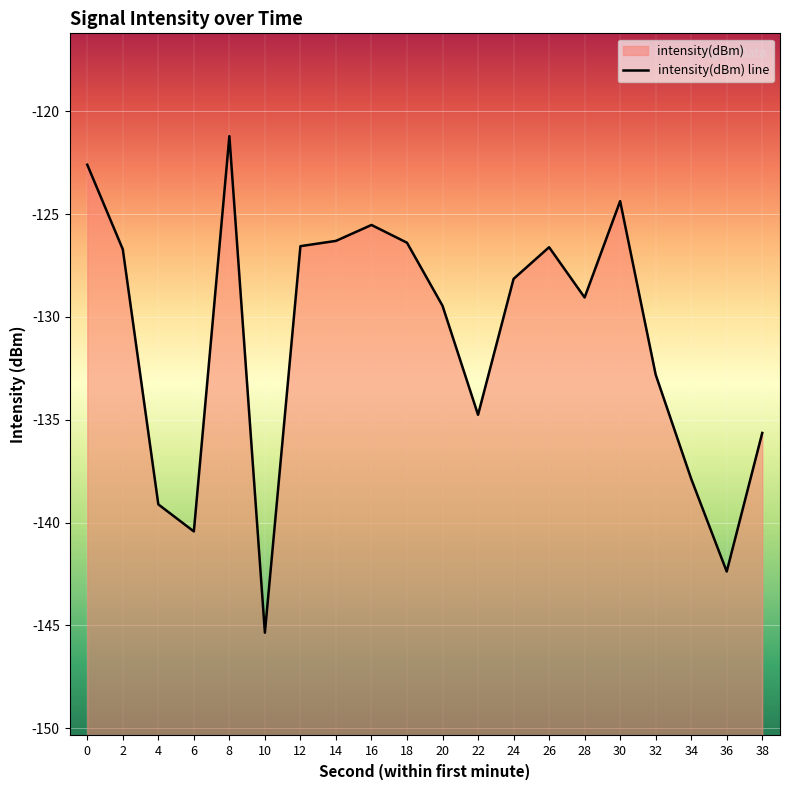

What is the sum of the values at 12 and 8?

-247.8